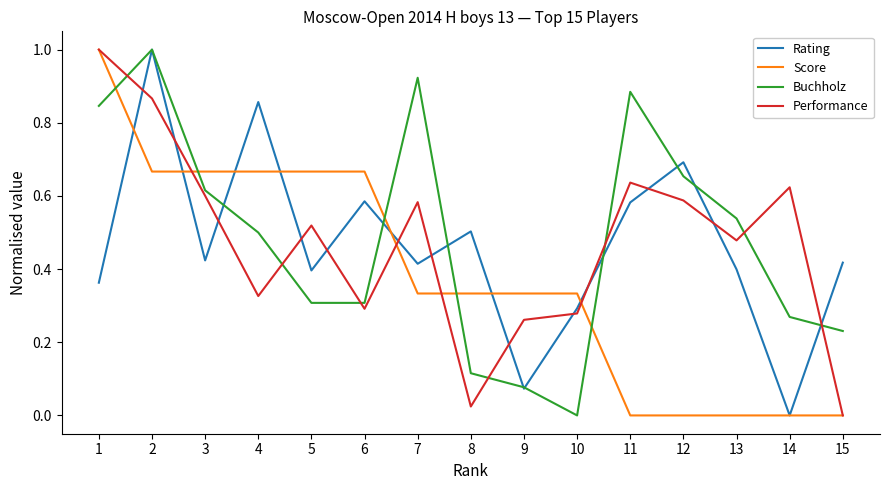

What are all the series names shown in the legend?

Rating, Score, Buchholz, Performance